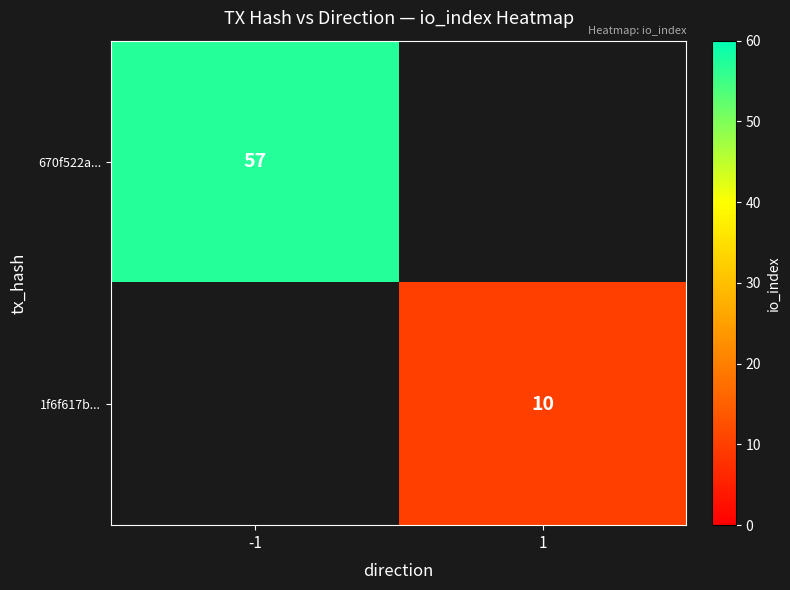

Count the number of data series in this chart.

2